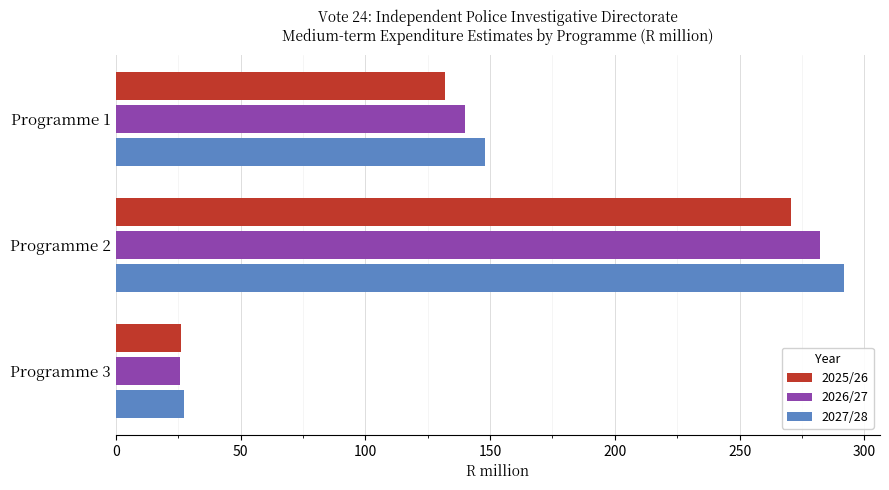

List the labels in order of 2026/27 value, largest first.

Programme 2, Programme 1, Programme 3